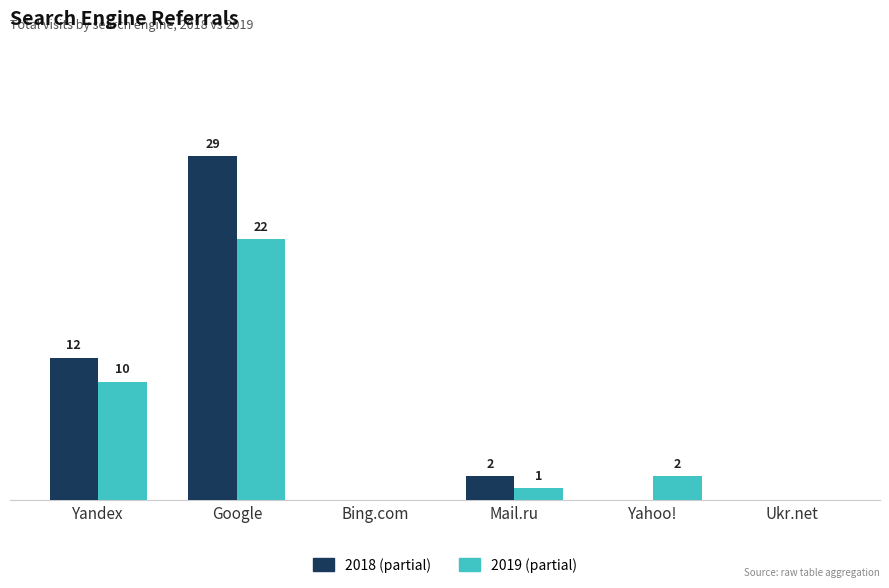

Which series changed the most between Bing.com and Yahoo!?

2019 (partial)